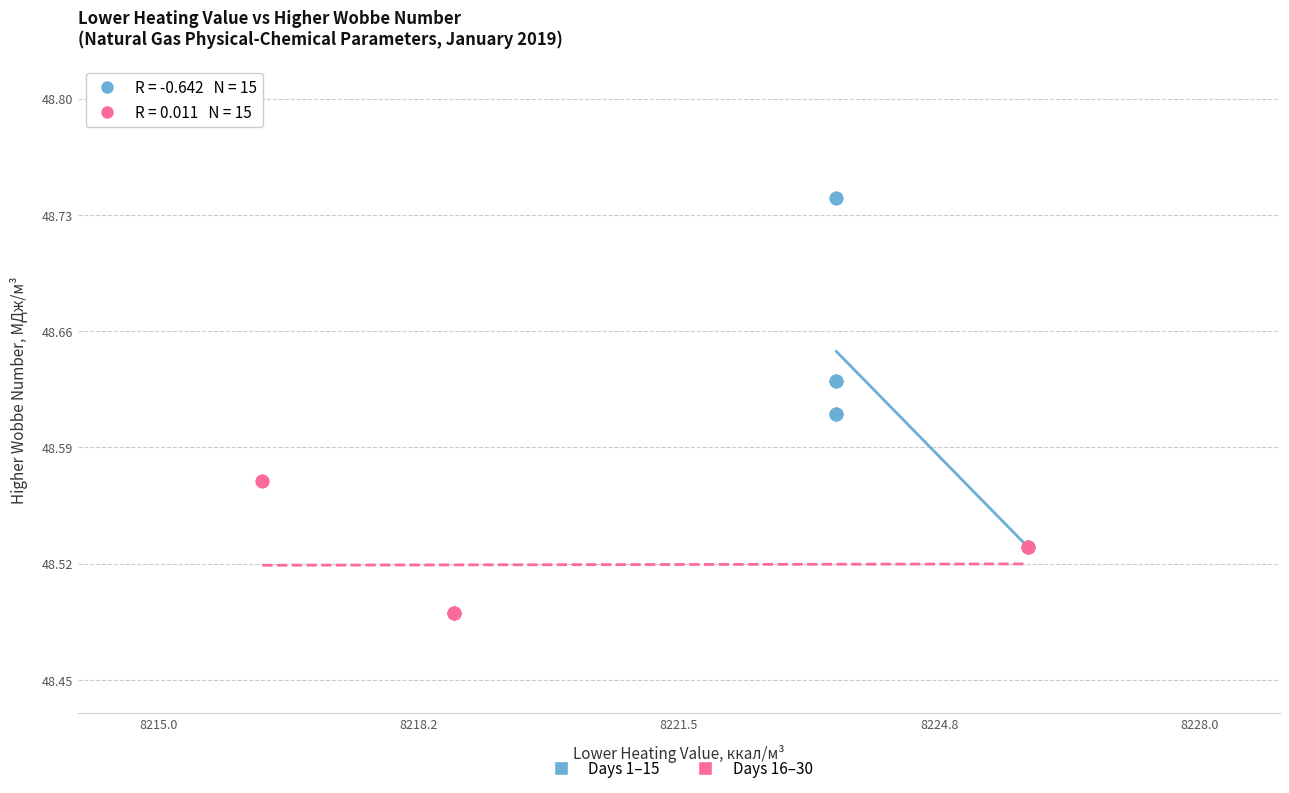

Which series contains the lowest Y value?

Days 16–30